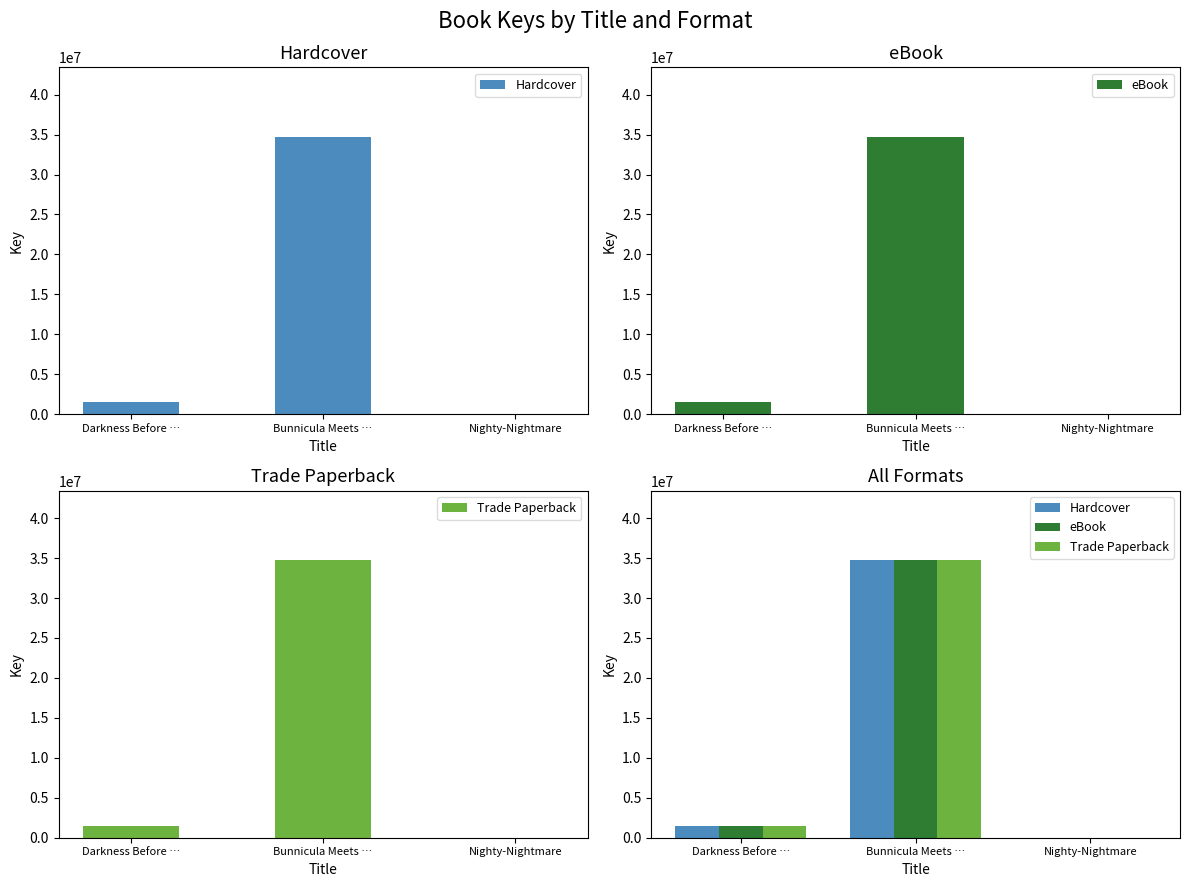

How many bars are there in each group?

3